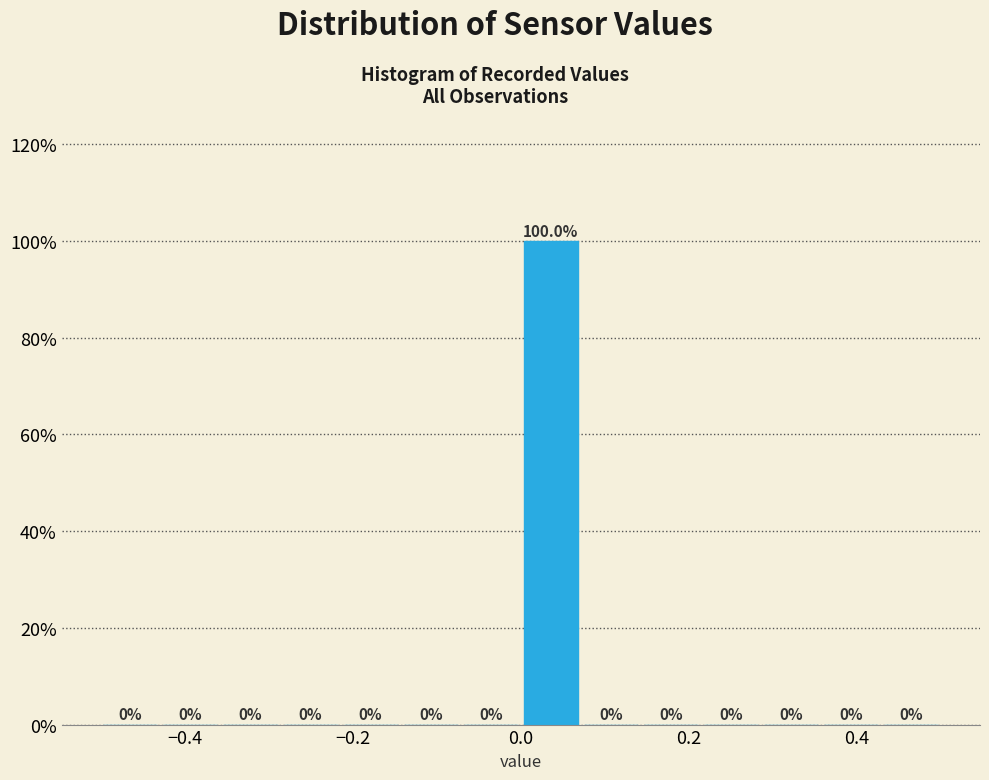

Around what value on the x-axis is the tallest bar? Give the approximate position of its centre, as read against the axis.

0.04